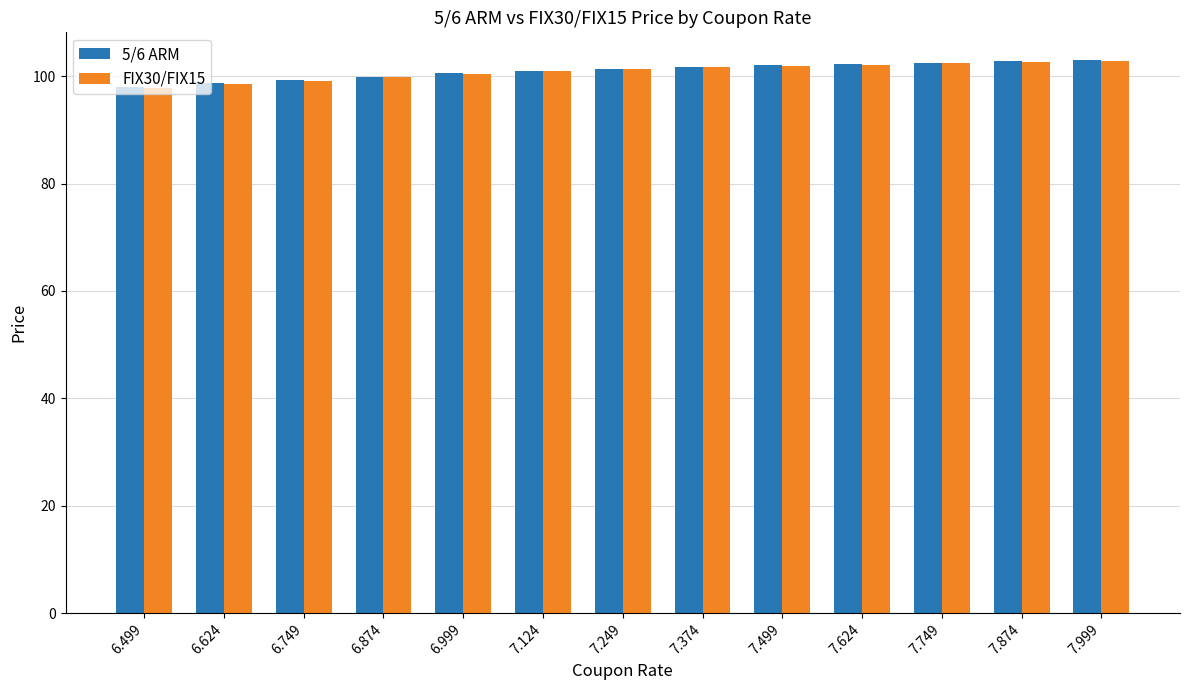

What is the sum of the FIX30/FIX15 values at 7.624 and 7.749?

204.5